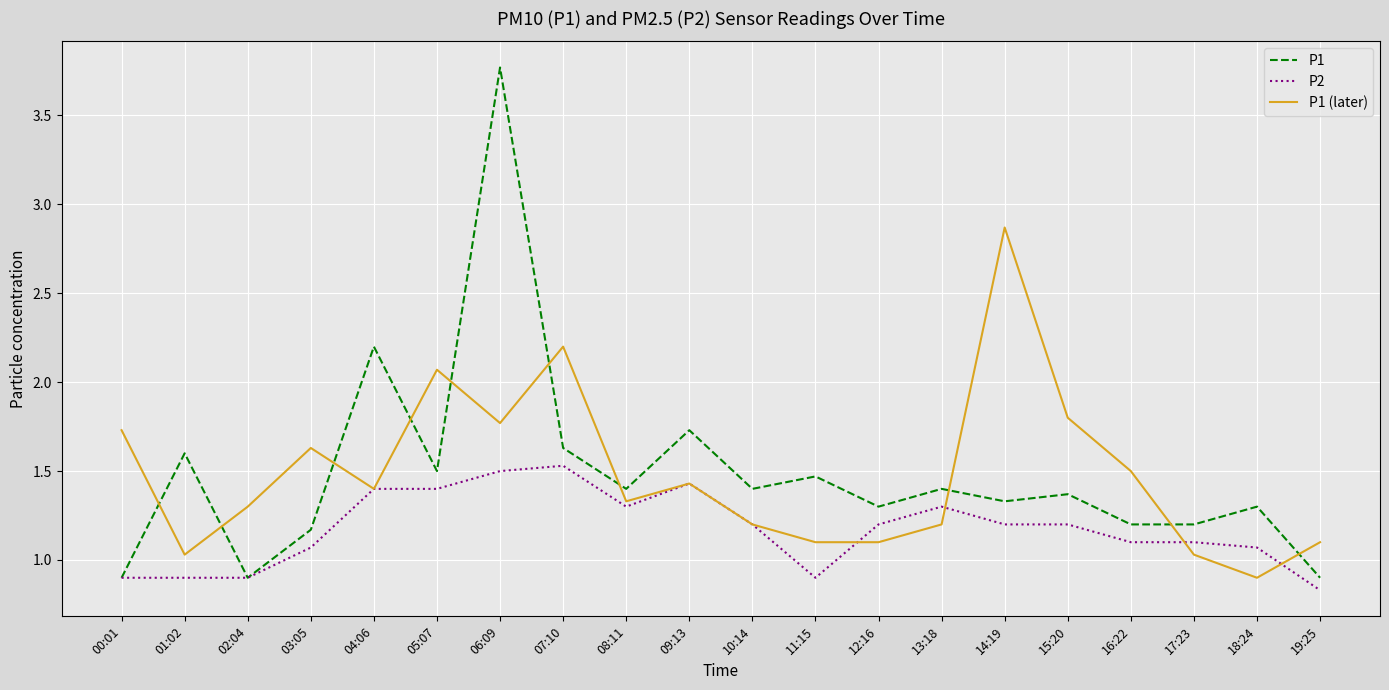

Reading left to right, transcribe all the data shown in this chart.

P1: 0.9	1.6	0.9	1.2	2.2	1.5	3.8	1.6	1.4	1.7	1.4	1.5	1.3	1.4	1.3	1.4	1.2	1.2	1.3	0.9
P2: 0.9	0.9	0.9	1.1	1.4	1.4	1.5	1.5	1.3	1.4	1.2	0.9	1.2	1.3	1.2	1.2	1.1	1.1	1.1	0.8
P1 (later): 1.7	1.0	1.3	1.6	1.4	2.1	1.8	2.2	1.3	1.4	1.2	1.1	1.1	1.2	2.9	1.8	1.5	1.0	0.9	1.1